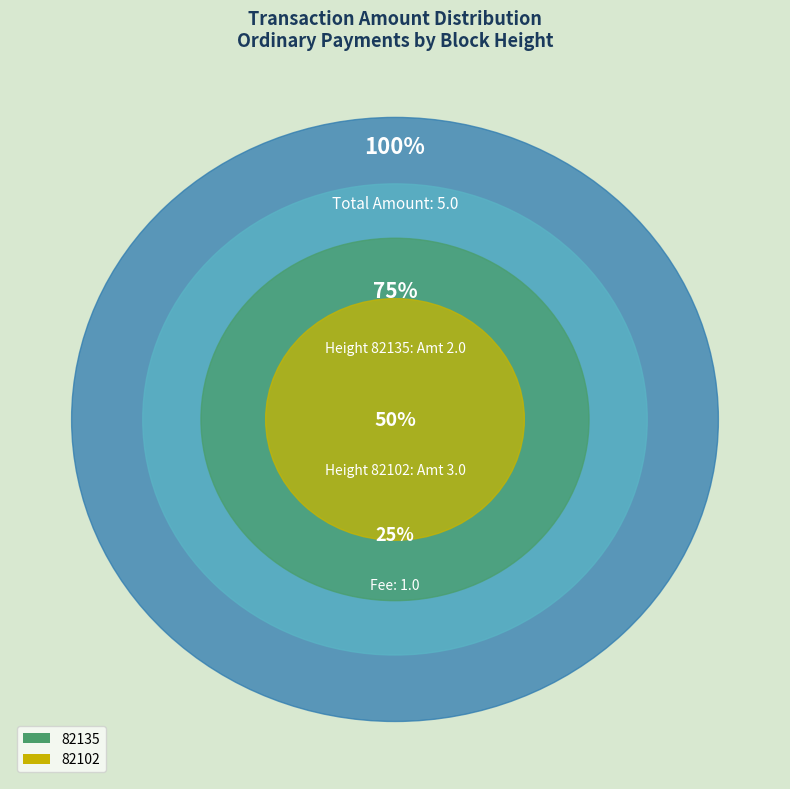

Do 82135 and 82102 together represent more than half of the pie?

Yes